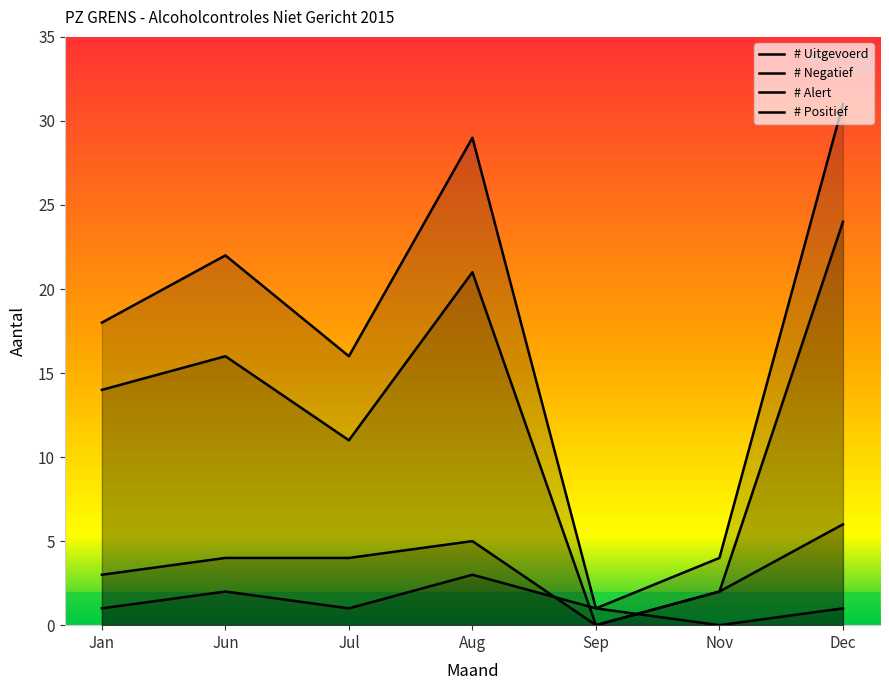

What is the approximate value of # Alert at Jan?

1